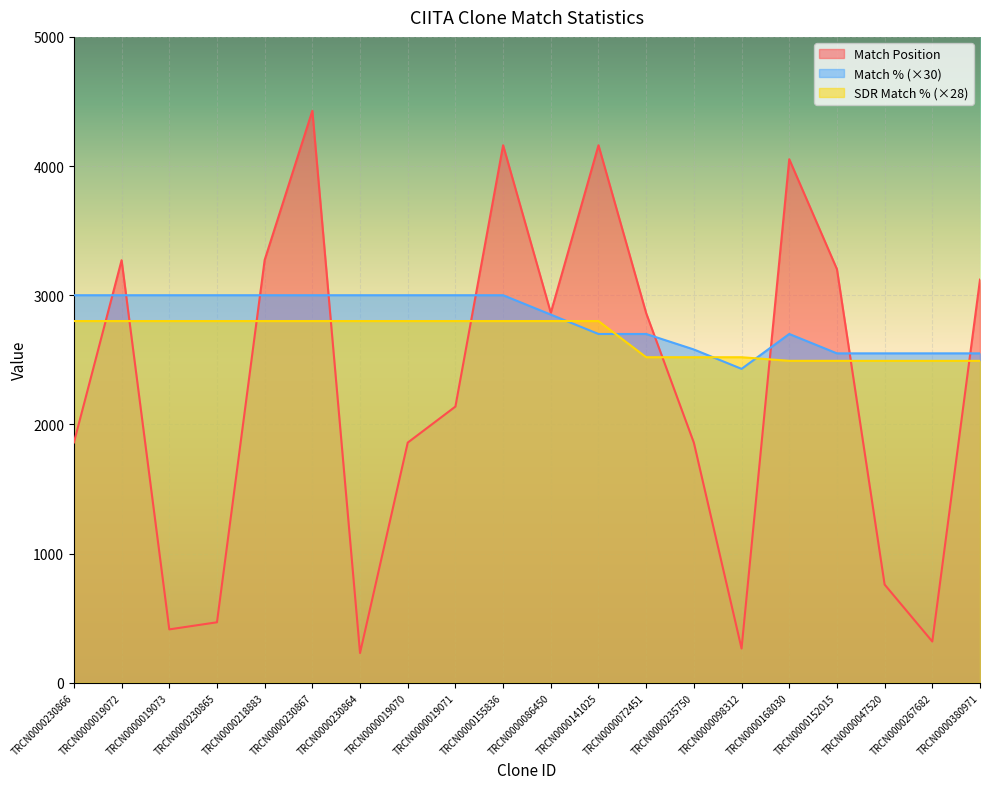

Is the value of SDR Match % at TRCN0000380971 greater than the value of Match Position at TRCN0000380971?

No